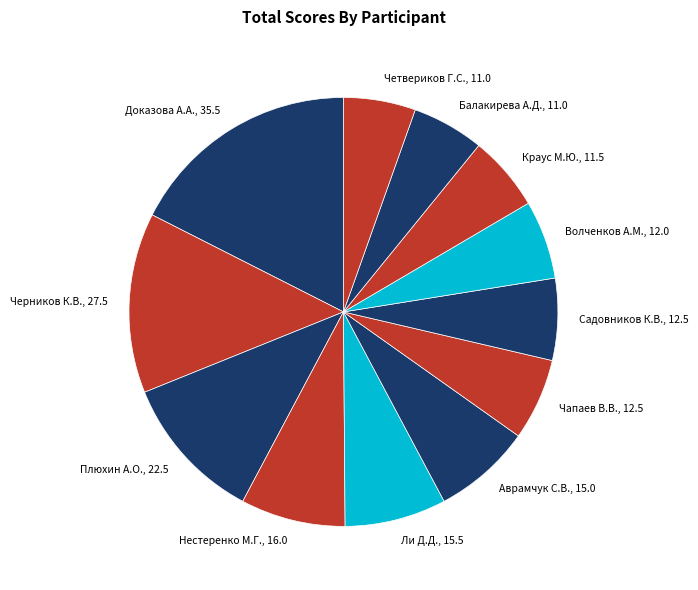

Which slice is the largest?

Доказова А.А.